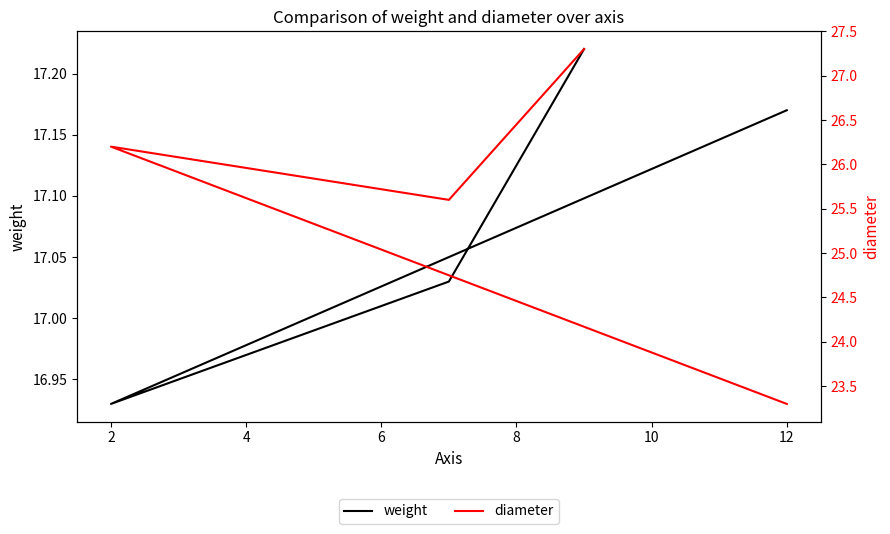

What is the smallest value displayed?

16.9